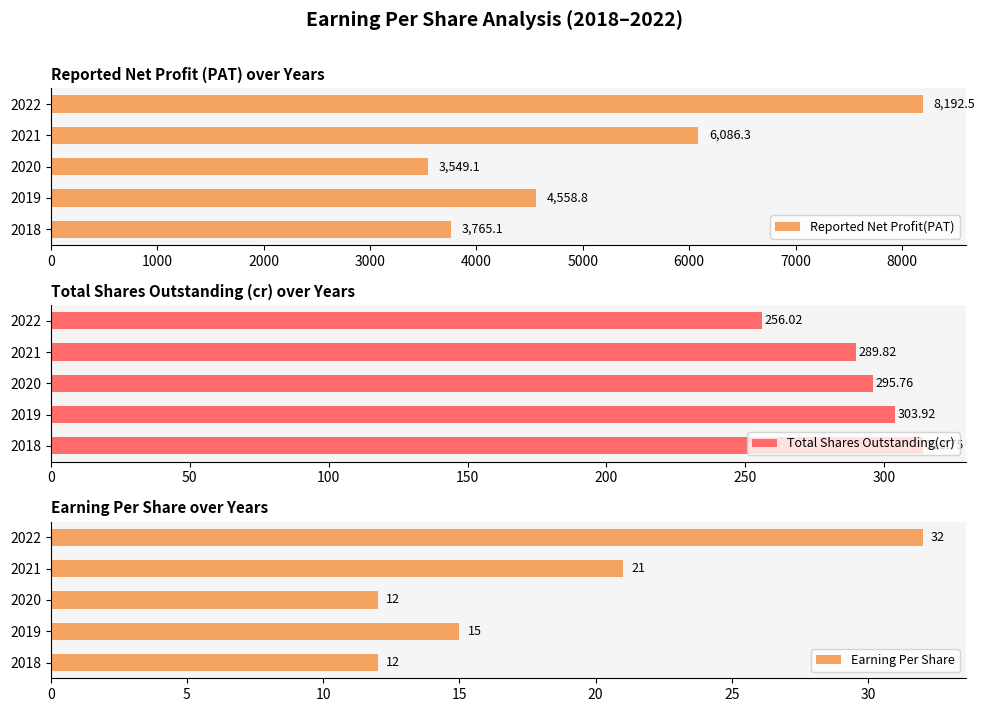

How many values in the Total Shares Outstanding(cr) series are below 295?

2